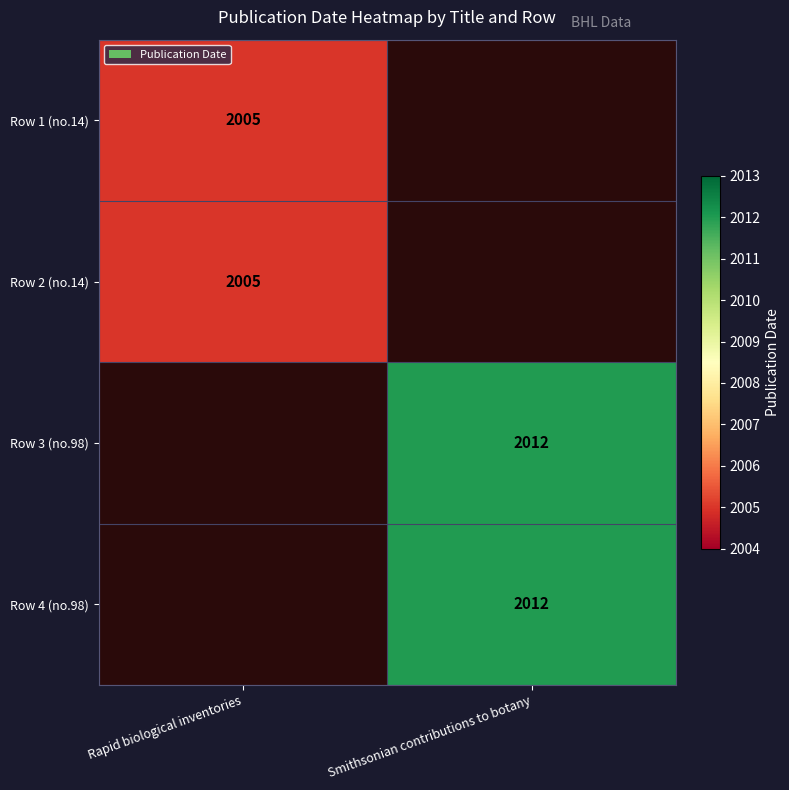

The value of Row 2 (no.14) at Rapid biological inventories is 2005. True or false?

True